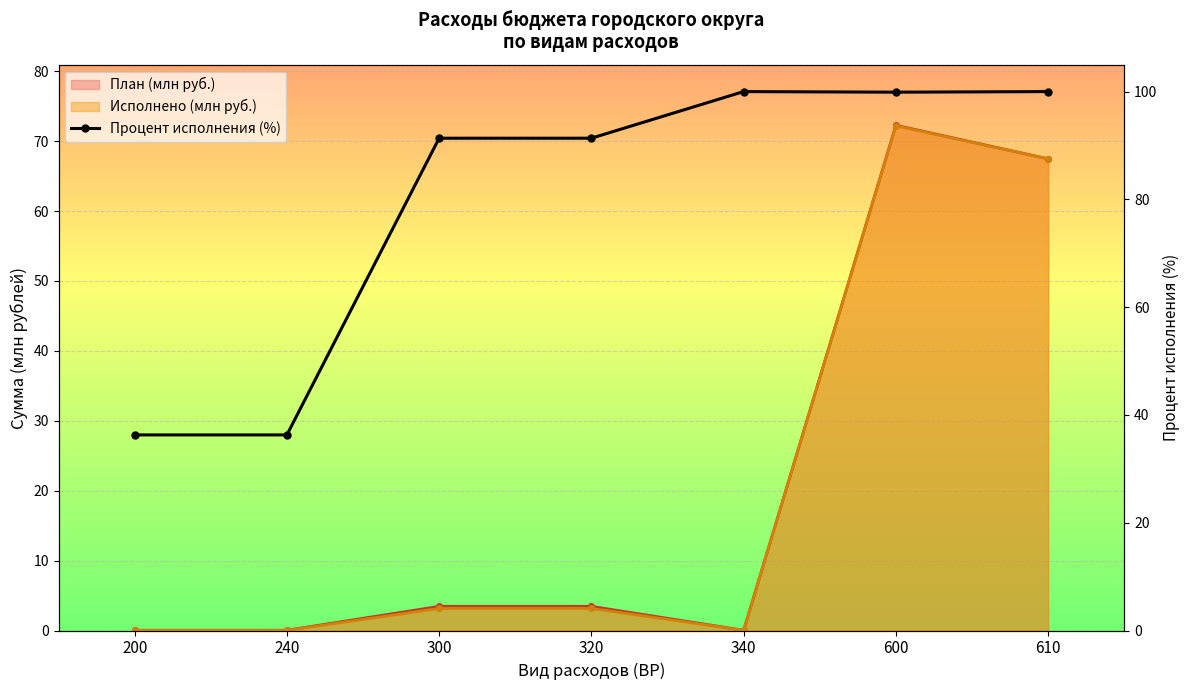

What is the value of the 7th point from the left?

100.0